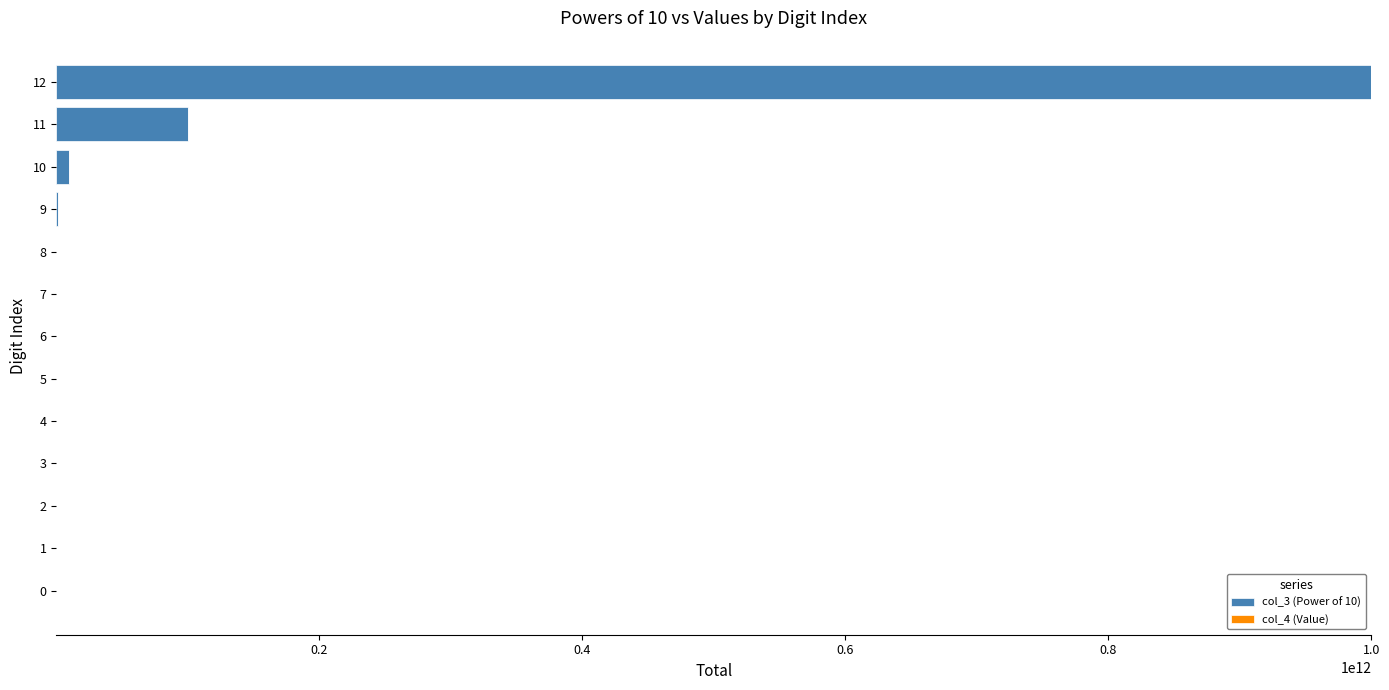

What is the maximum value for col_3 (Power of 10)?

1000000000000